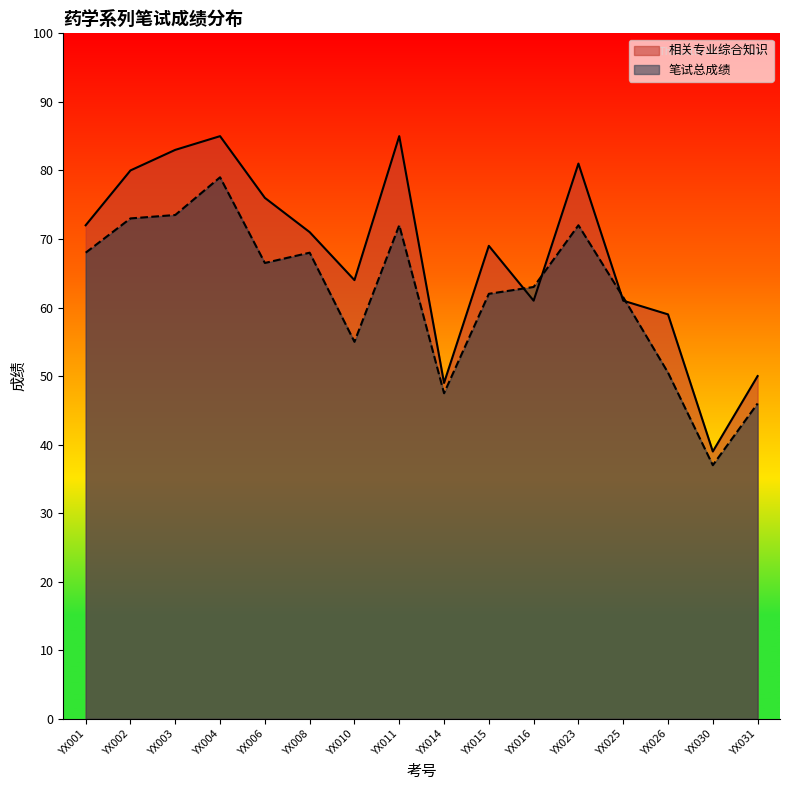

What is the difference between the second highest and second lowest values in the 笔试总成绩 series?

27.5